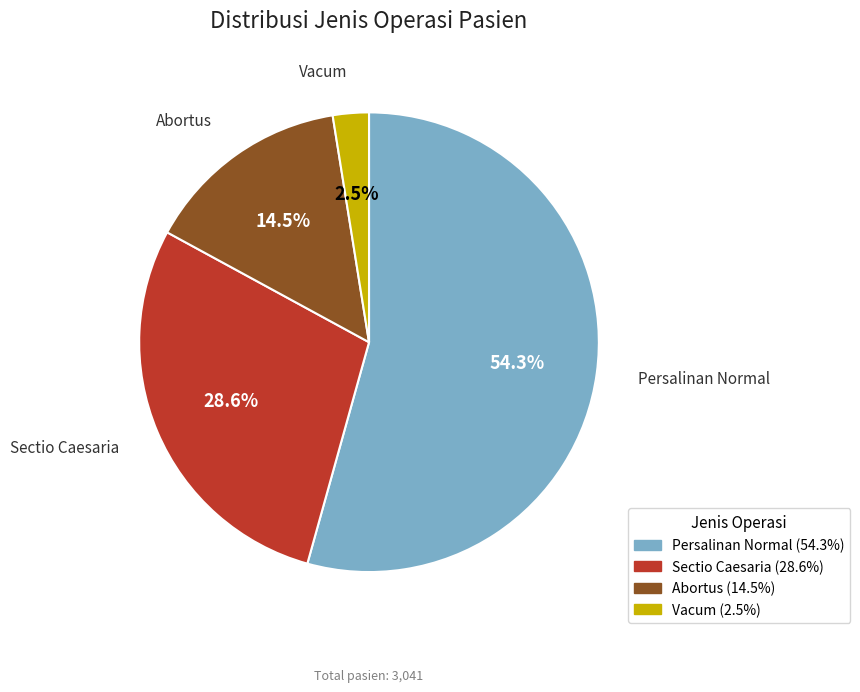

Between Persalinan Normal and Sectio Caesaria, which is larger?

Persalinan Normal